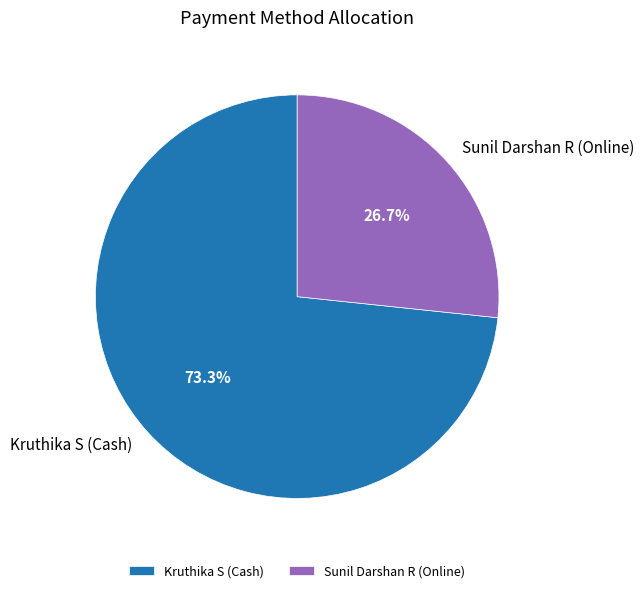

True or false: Kruthika S (Cash) accounts for 65% of the total.

False